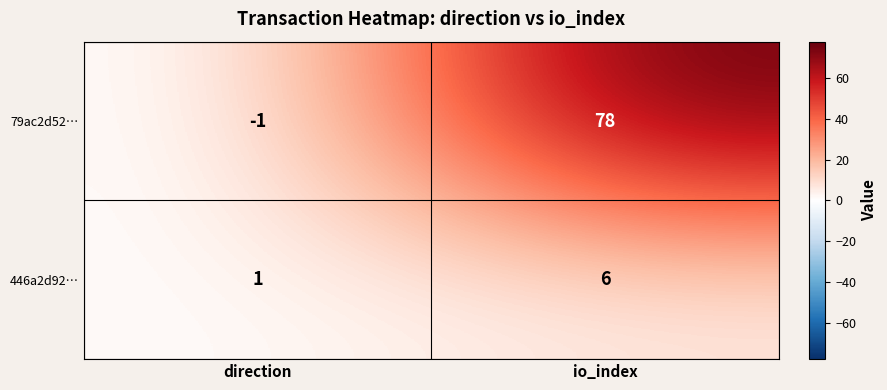

At which category is the sum across all series the highest?

io_index